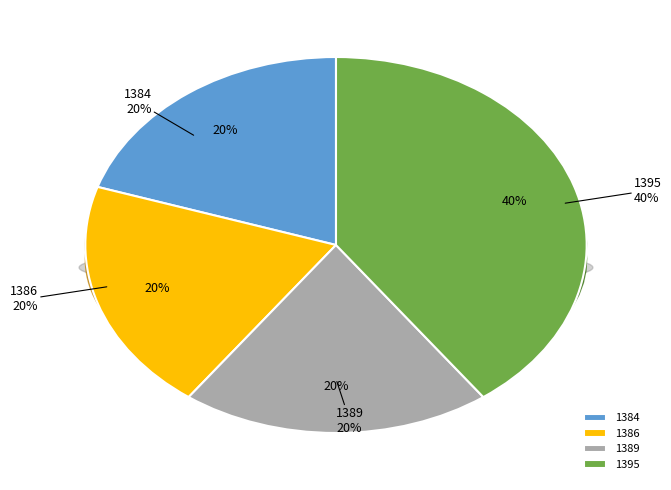

To the nearest percent, what is the combined percentage of 1384 and 1395?

60%